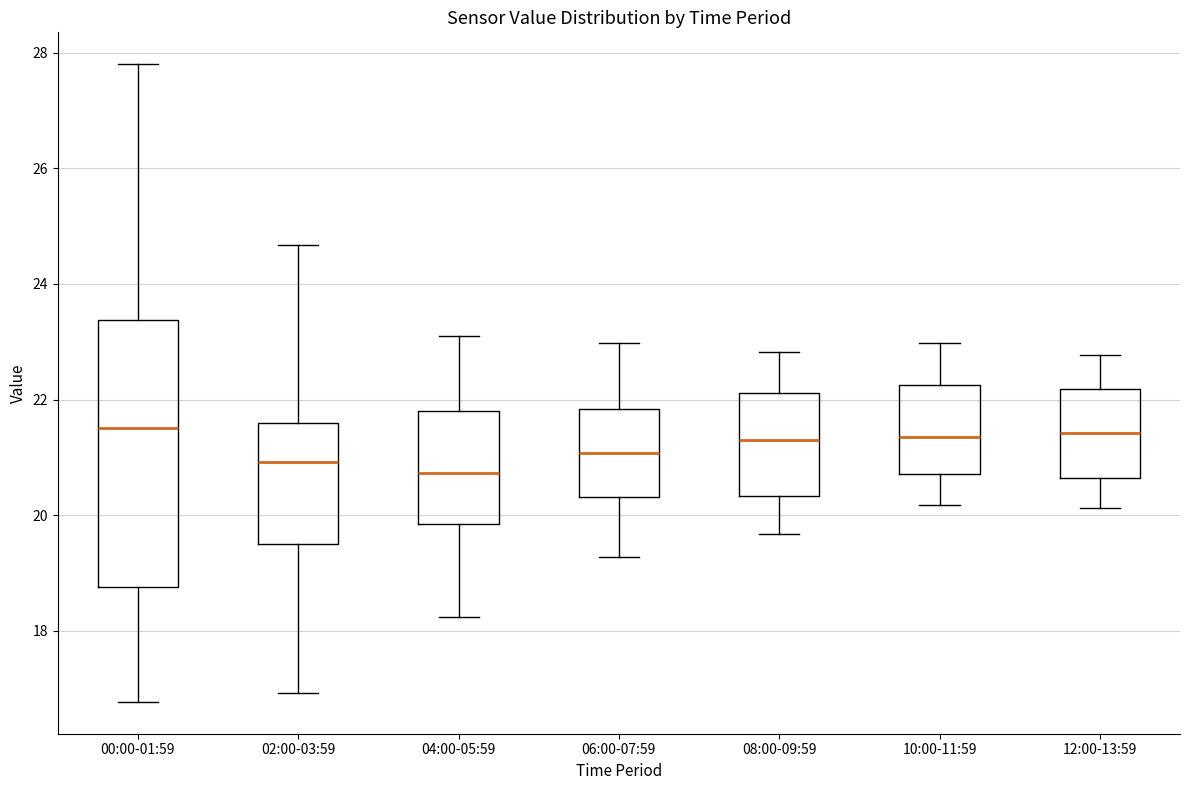

Reading left to right, transcribe this box plot: for each box, give where its median line is, the range the box spans, and where its two whiskers end, as read against the y-axis. The values are not printed on the chart, so give them approximately, as read against the axis.

00:00-01:59: median 21.6, box 18.8 to 23.4, whiskers 16.8 to 27.8
02:00-03:59: median 21.0, box 19.6 to 21.6, whiskers 17.0 to 24.6
04:00-05:59: median 20.8, box 19.8 to 21.8, whiskers 18.2 to 23.2
06:00-07:59: median 21.0, box 20.4 to 21.8, whiskers 19.2 to 23.0
08:00-09:59: median 21.4, box 20.4 to 22.2, whiskers 19.6 to 22.8
10:00-11:59: median 21.4, box 20.8 to 22.2, whiskers 20.2 to 23.0
12:00-13:59: median 21.4, box 20.6 to 22.2, whiskers 20.2 to 22.8